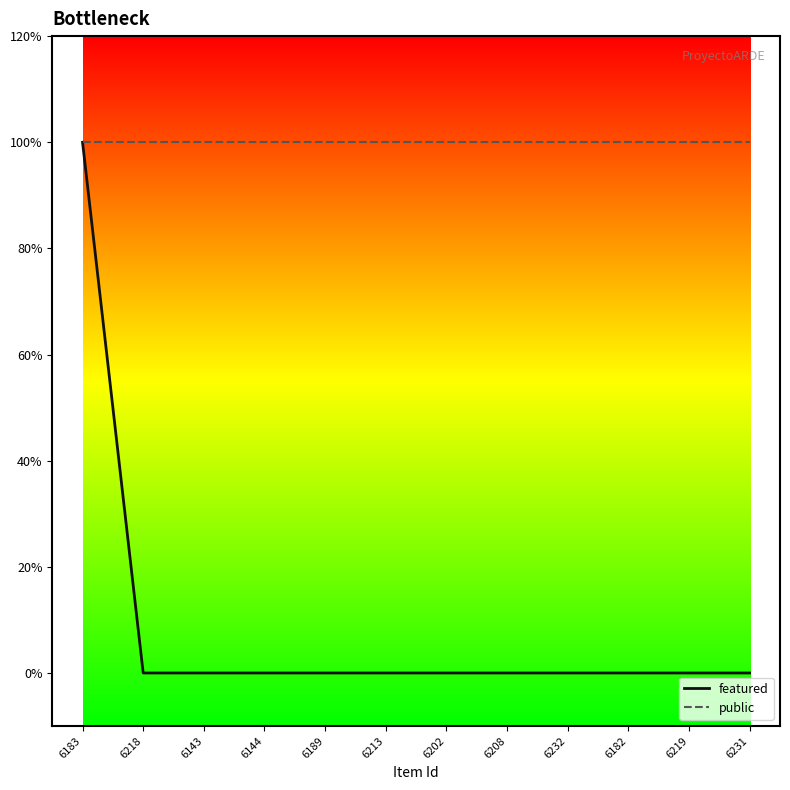

Does the chart display data point markers on the line(s)?

No